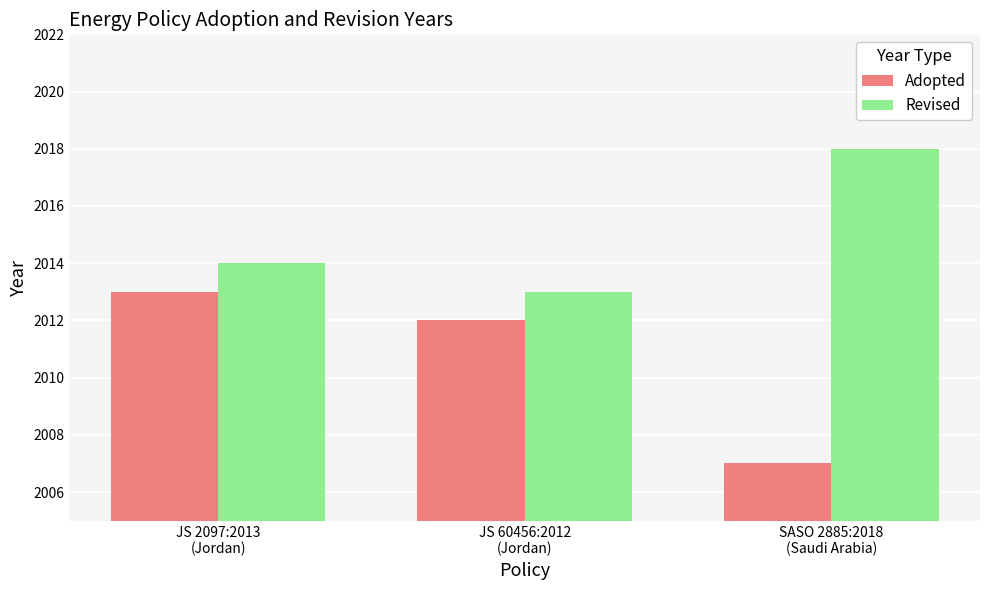

True or false: Adopted has a value of 2902 at JS 2097:2013
(Jordan).

False